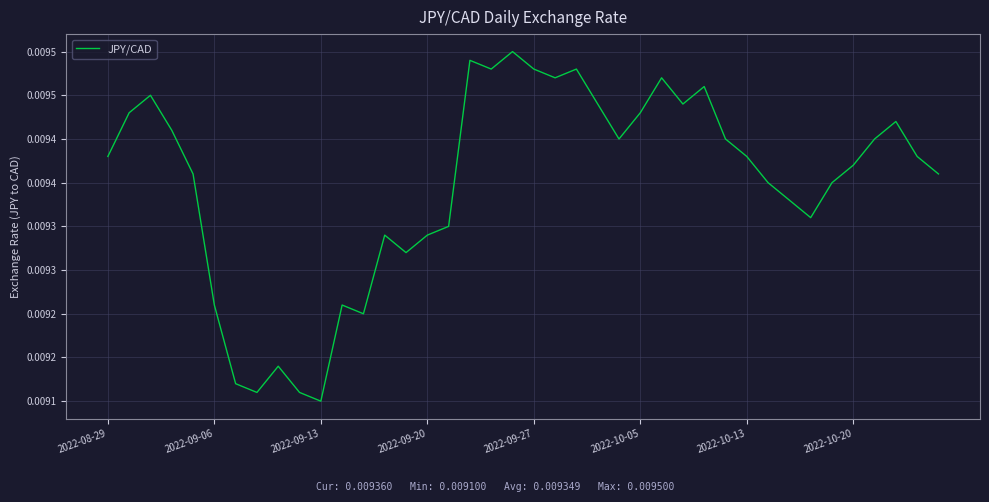

How many interior local valleys (lower than both neighbors) does the data have?

9